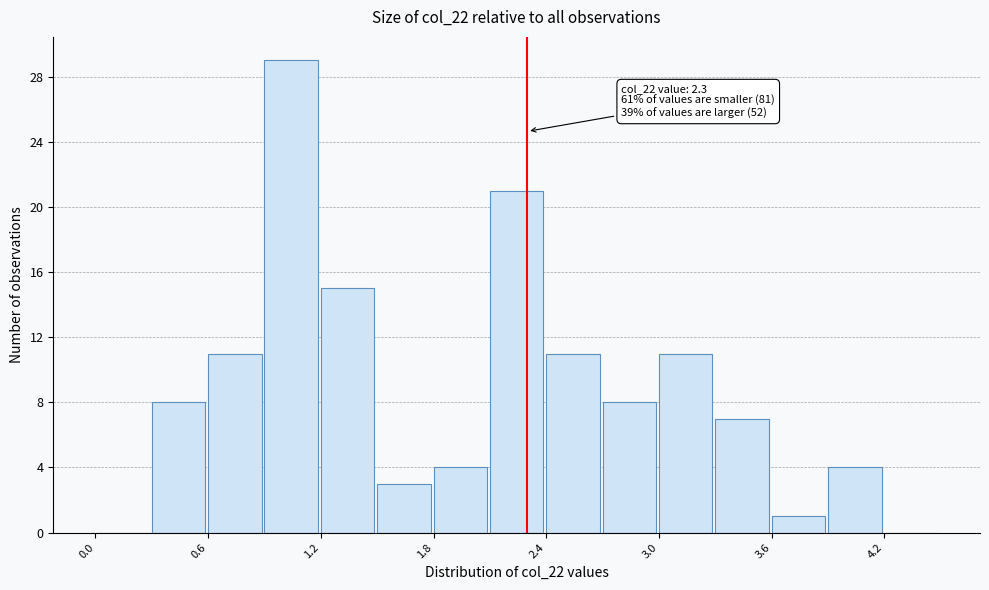

Around what value on the x-axis is the tallest bar? Give the approximate position of its centre, as read against the axis.

1.0